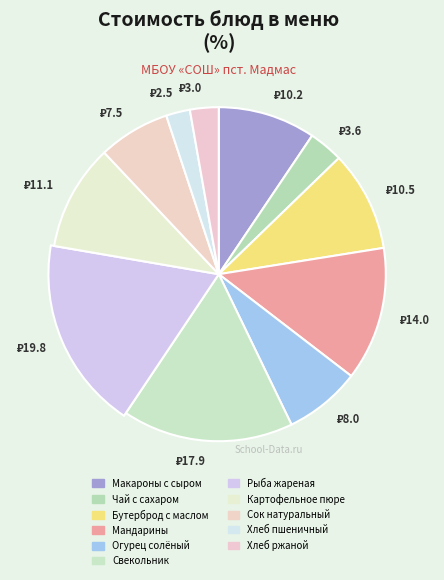

Is there a majority slice in this chart?

No